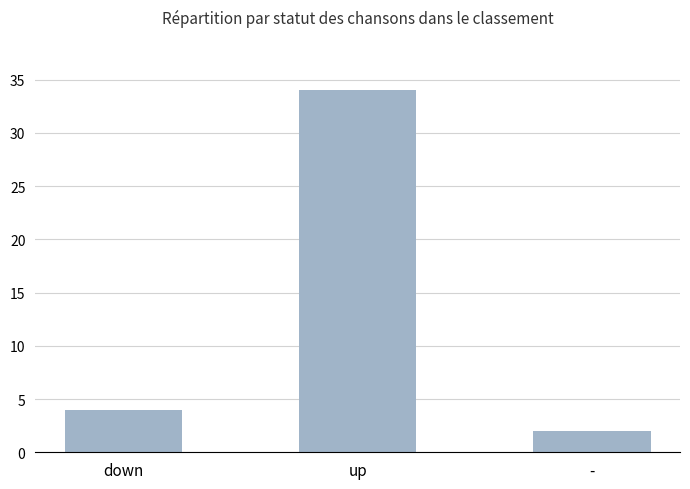

Which category has the highest value across all series?

up